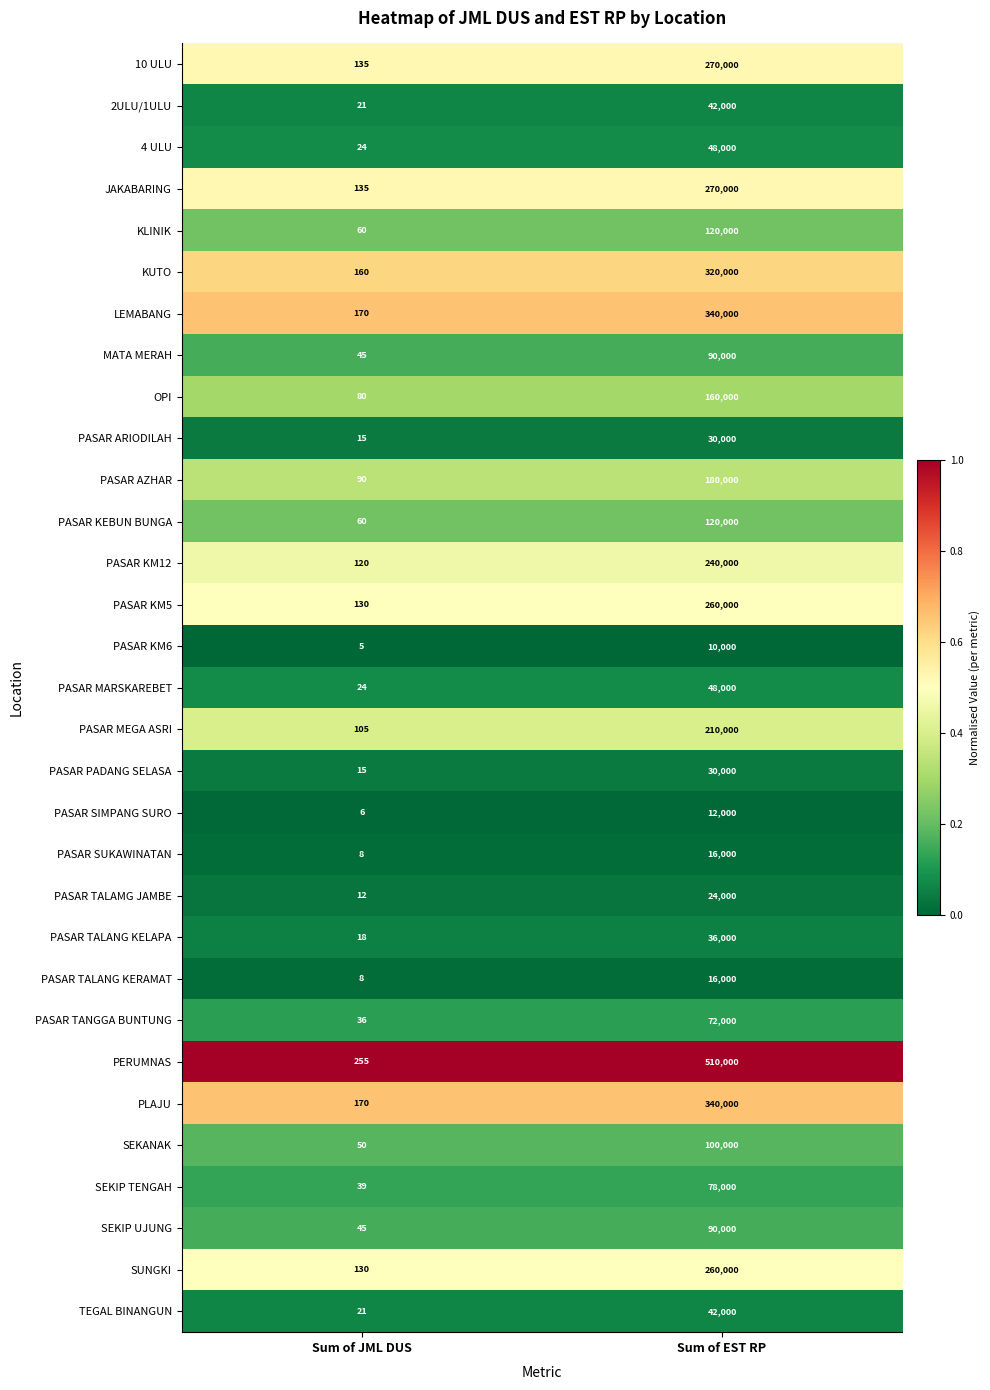

The value of PASAR TALAMG JAMBE at Sum of JML DUS is 19. True or false?

False